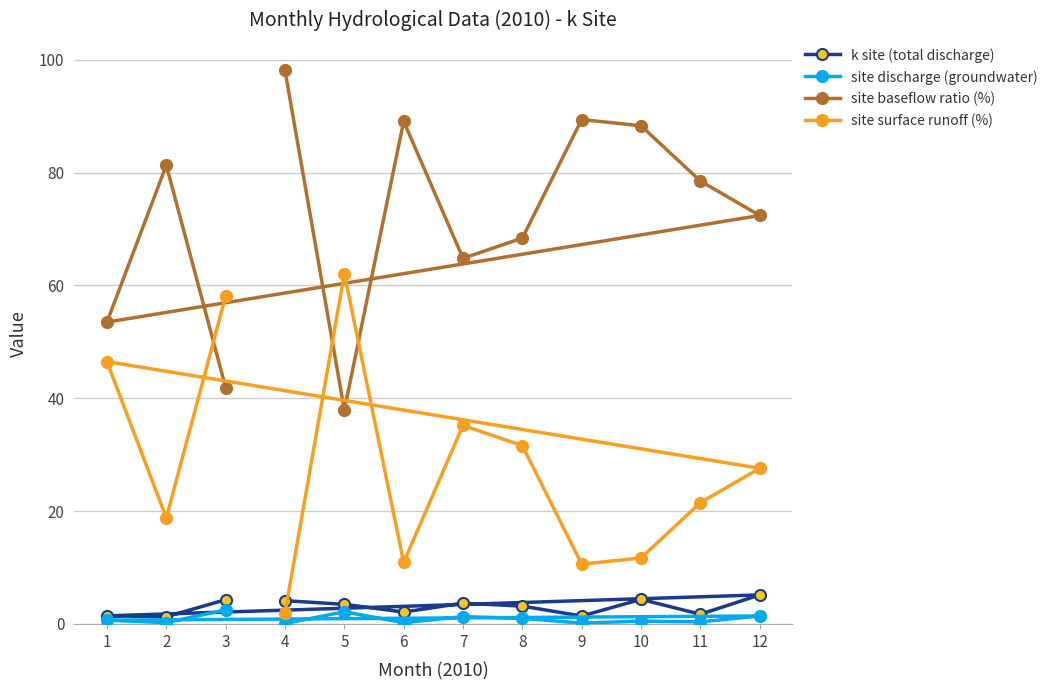

What is the value of the site surface runoff (%) point at the 4th from the left?

1.9